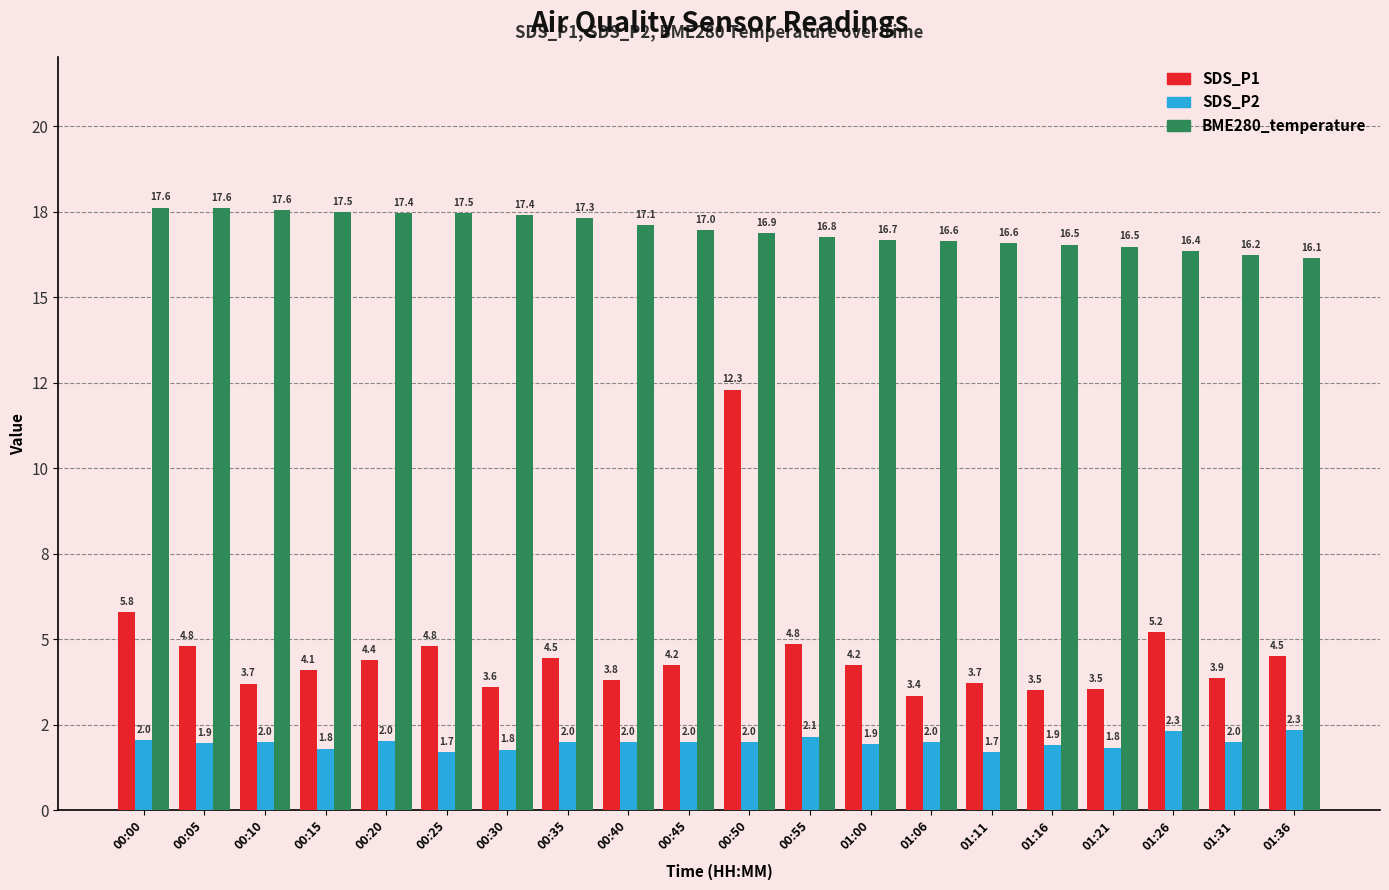

What is the sum of all SDS_P1 values?

92.7